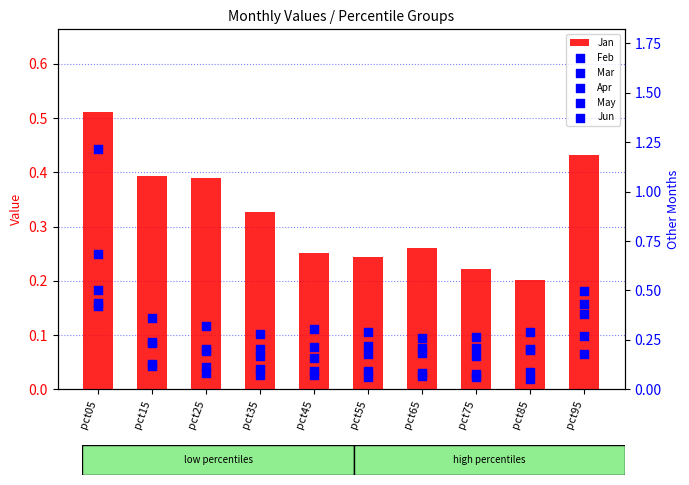

Which series contains the lowest Y value?

Feb